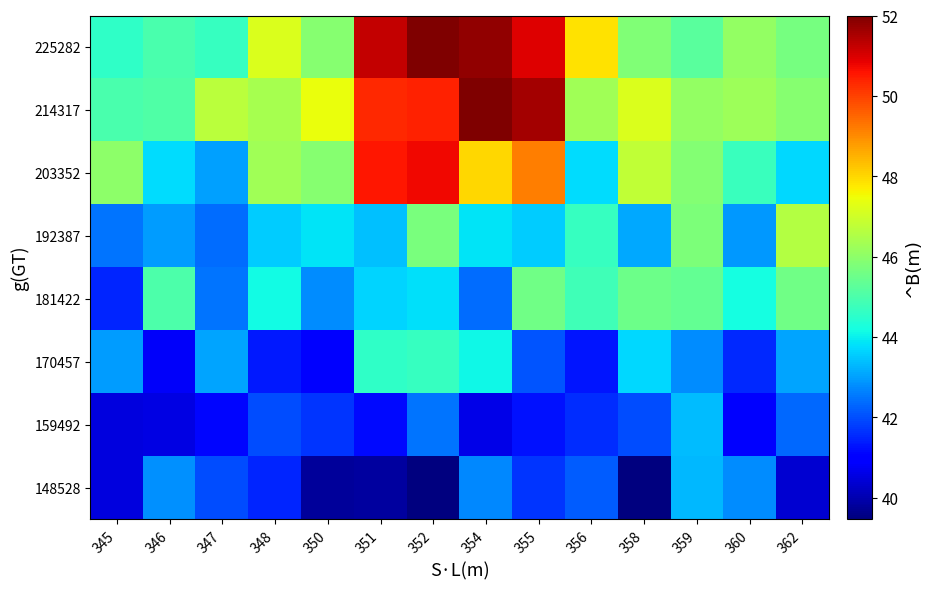

What is the maximum value shown in the chart?

52.0